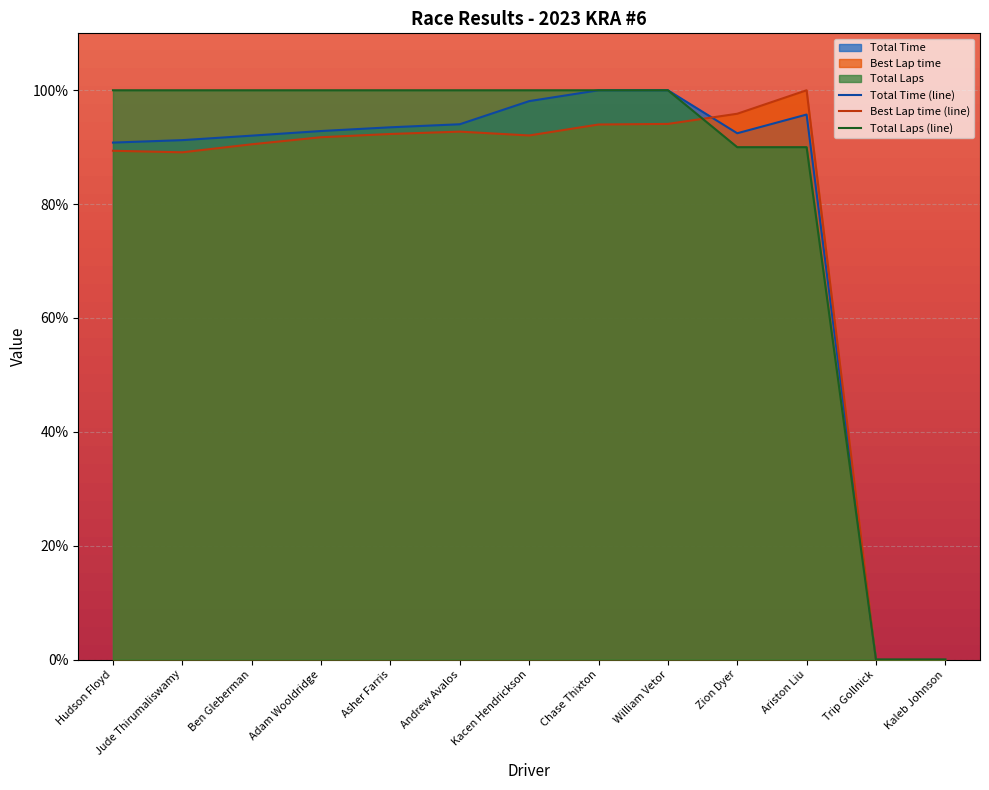

List the series in order of their overall mean, highest first.

Total Laps (line), Total Time (line), Best Lap time (line)